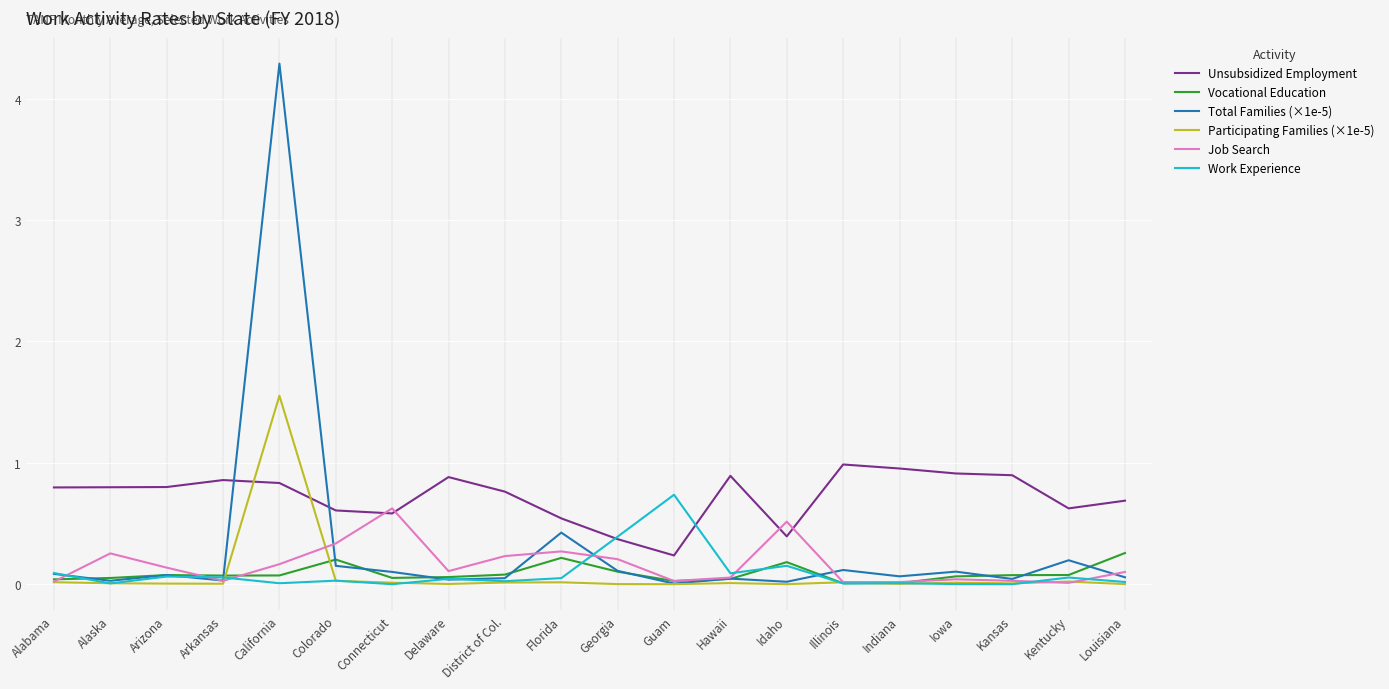

The value of Job Search at Connecticut is 0.6. True or false?

True